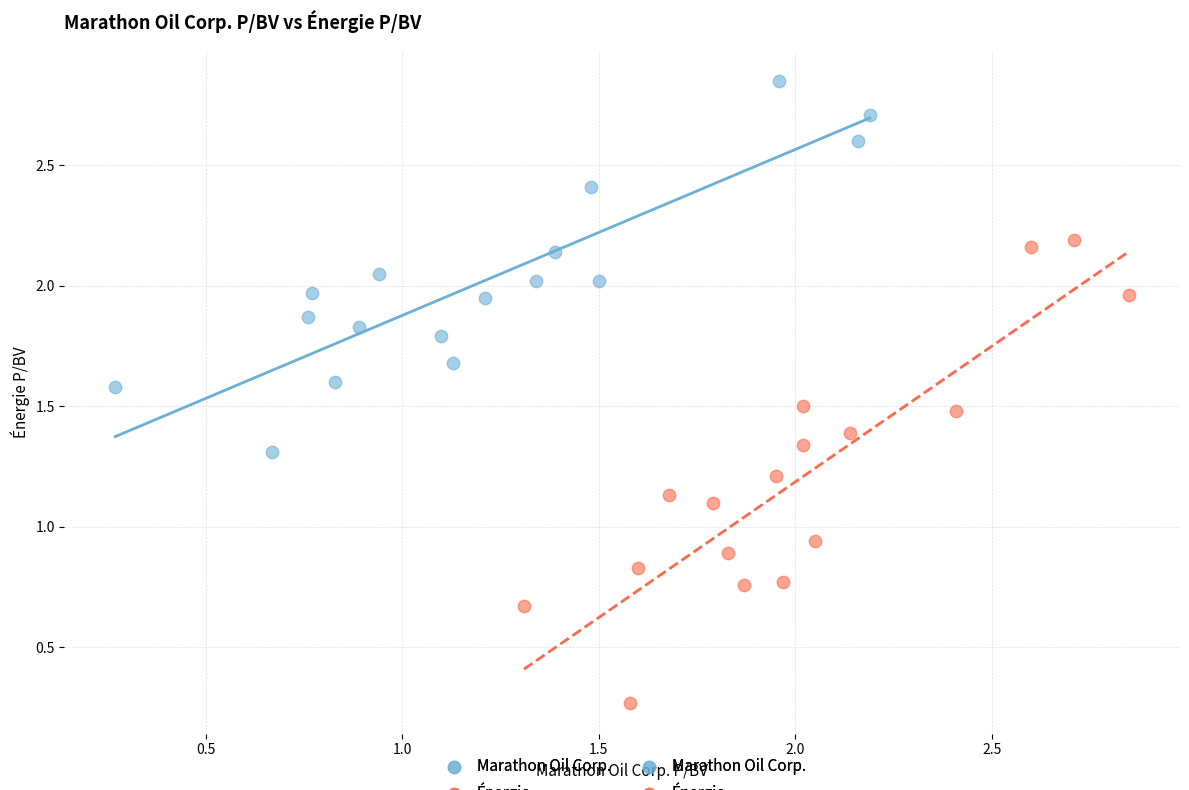

Which series reaches the minimum Y coordinate?

Énergie